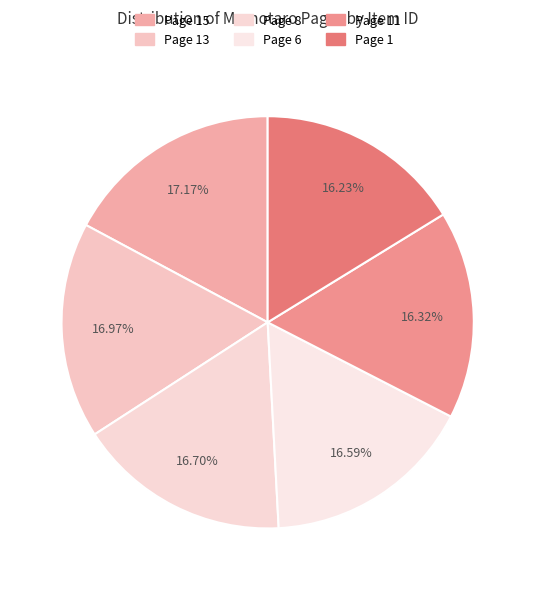

To the nearest percent, what is the difference between the largest and smallest slice percentages?

1%